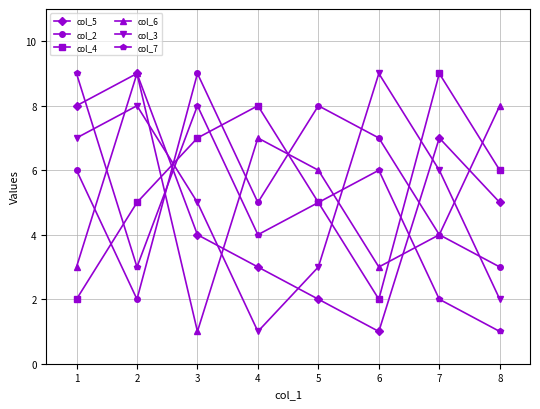

What is the total value across all series at 8?

25